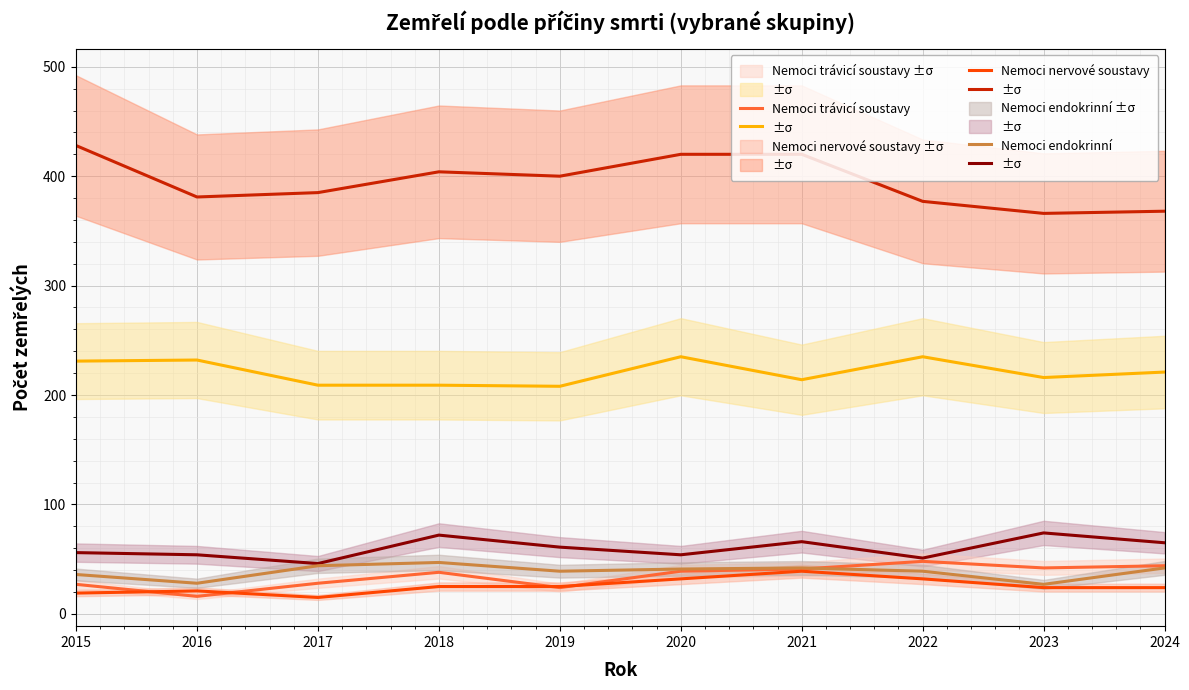

At which category does Nemoci nervové soustavy reach its first local peak?

2016